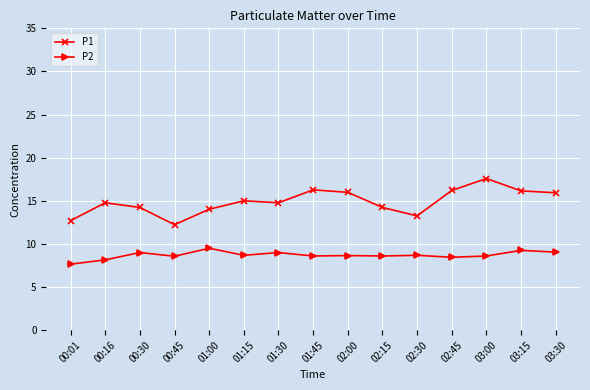

What position from the right is 00:45?

12